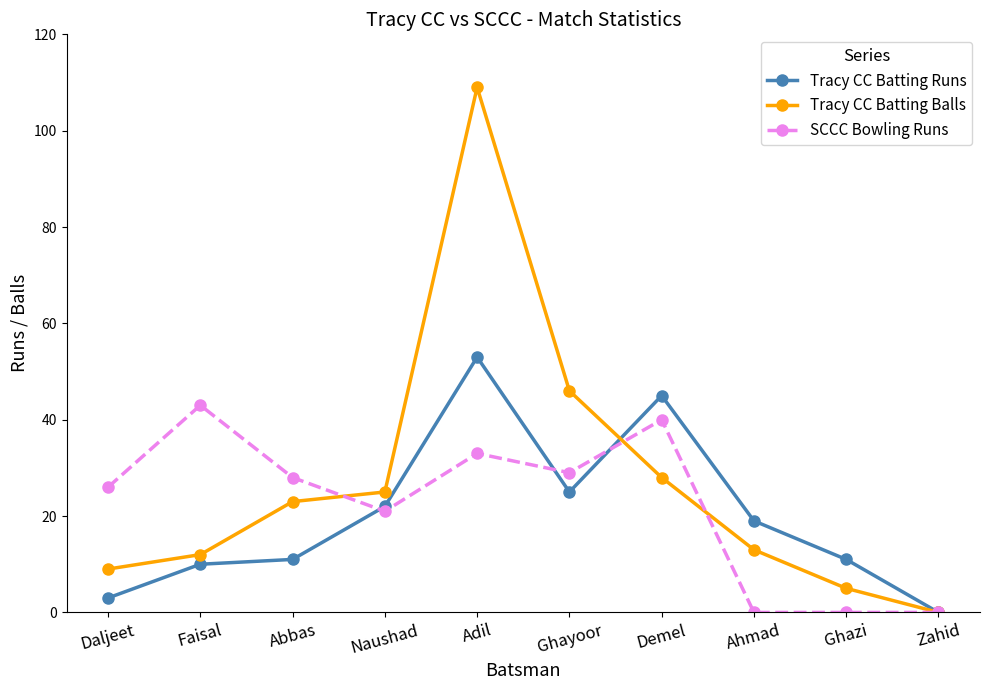

At how many categories does at least one series exceed 3?

9